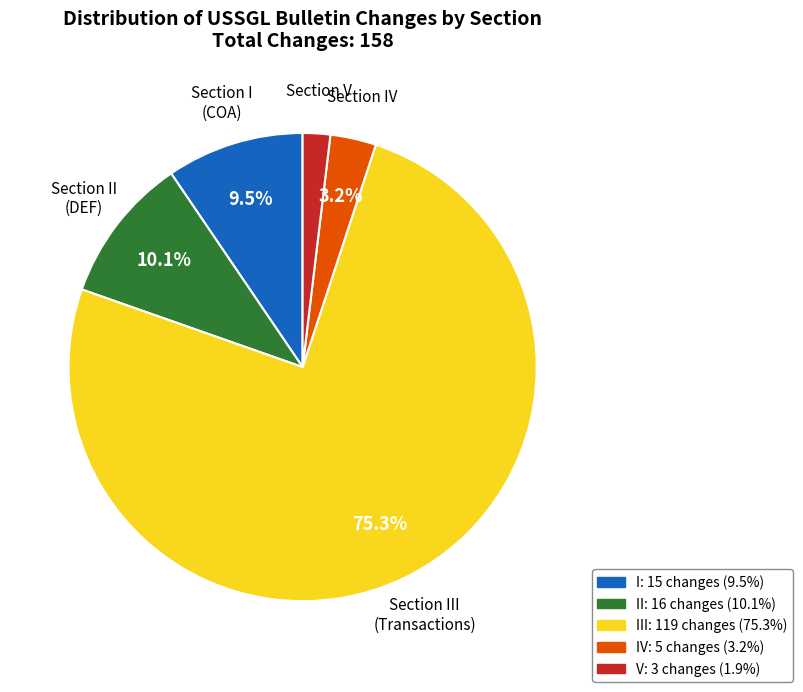

Is there any slice that represents more than half of the pie?

Yes